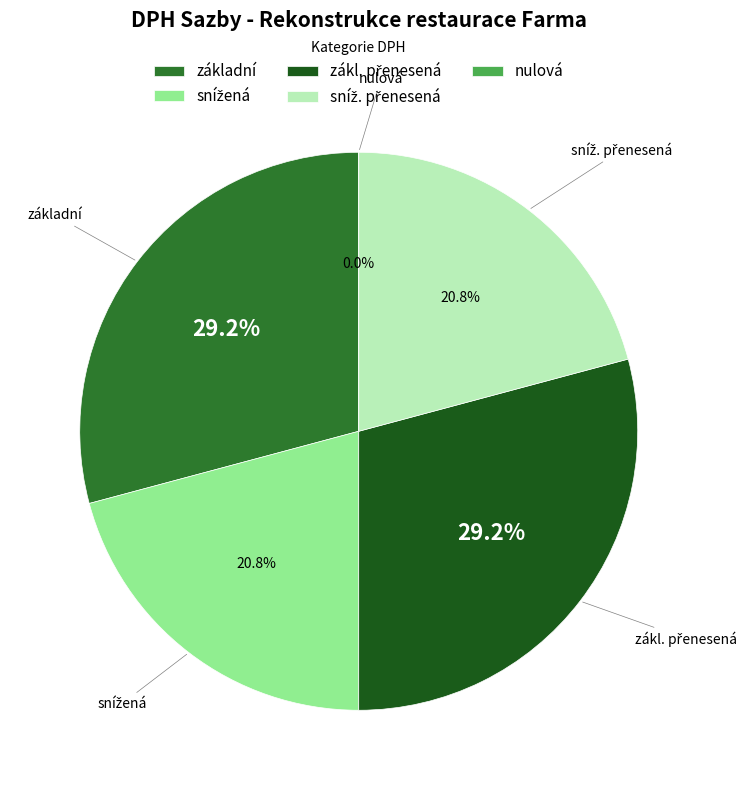

Which slice is the largest?

základní